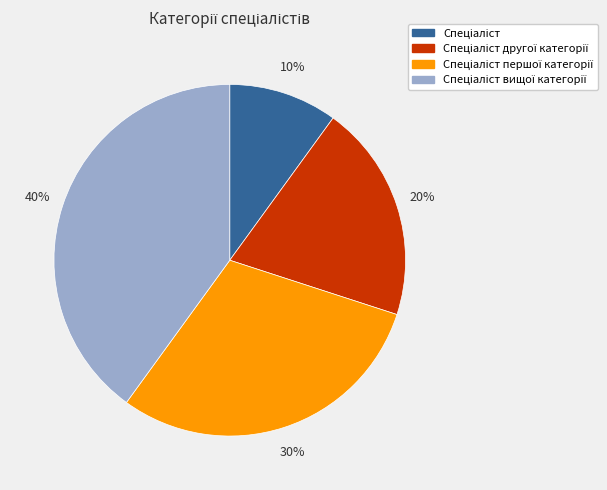

Is there a majority slice in this chart?

No